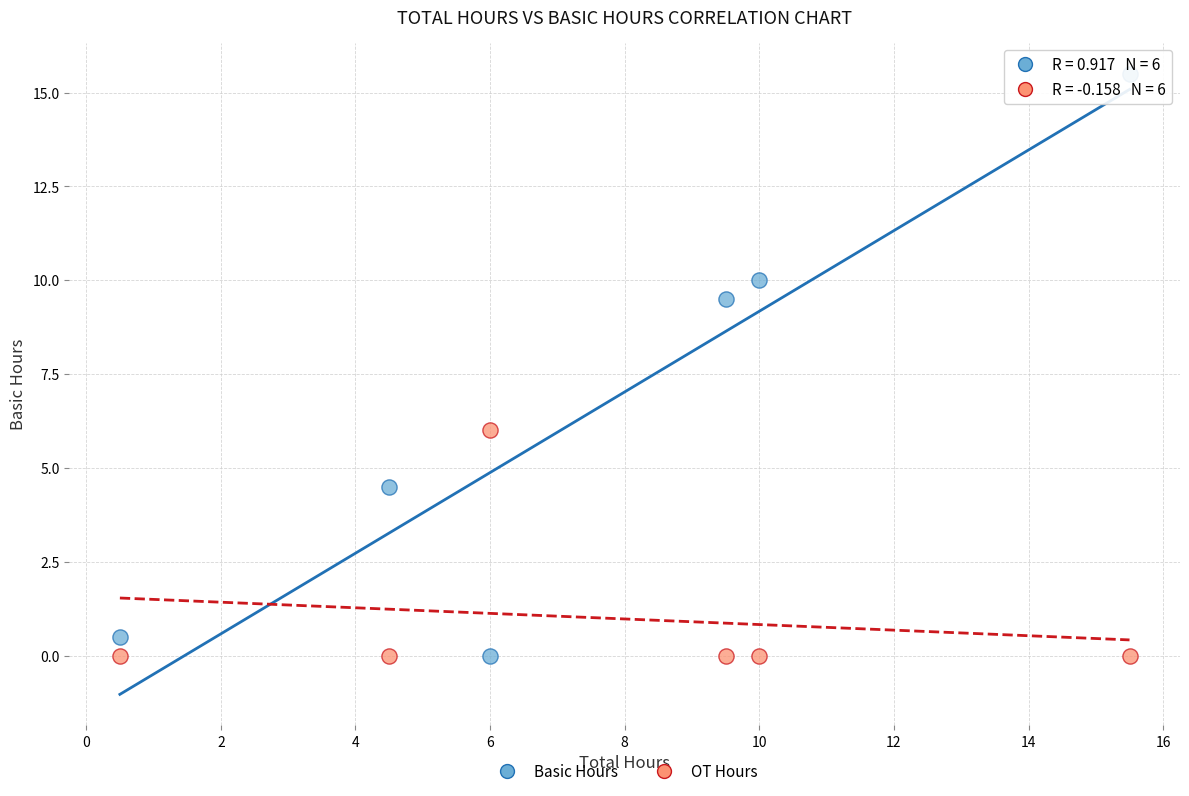

What is the X range (max minus min) for the scatter plot?

15.0